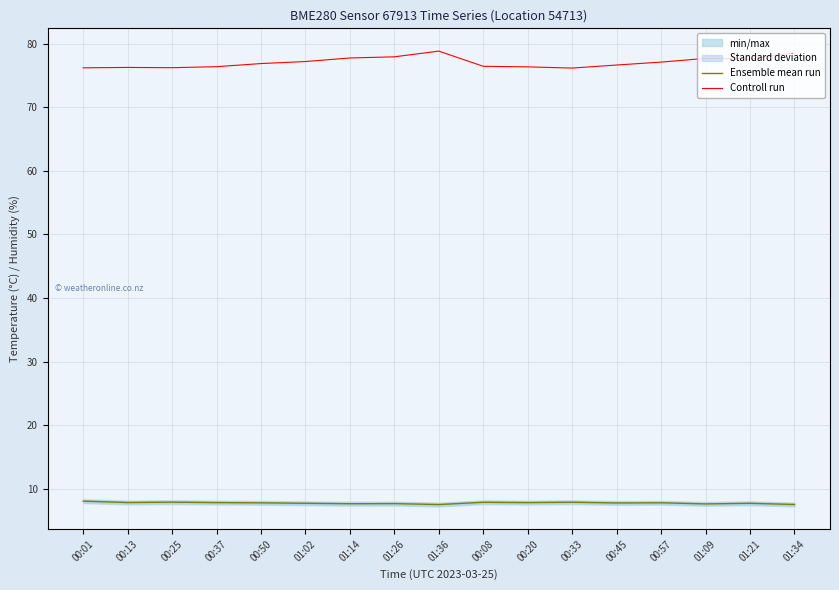

In Controll run, how many points are lower than both neighbors (excluding endpoints)?

3